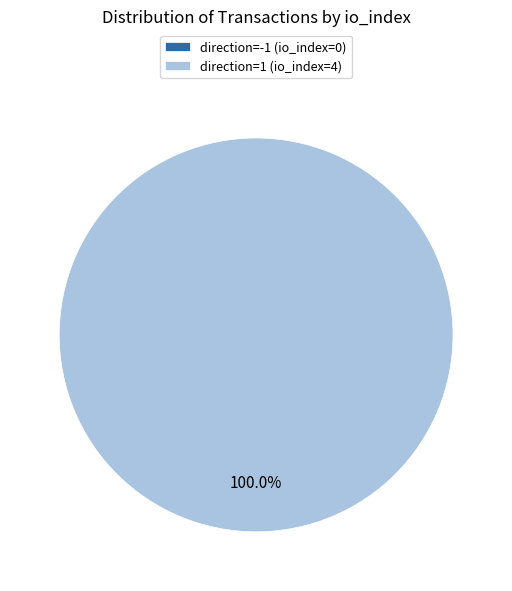

What is the majority slice?

direction=1 (io_index=4)